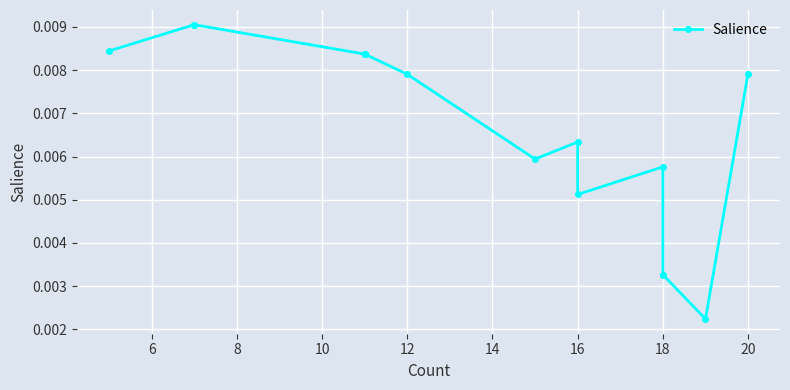

Is it true that the value at 18 is 0.0?

True